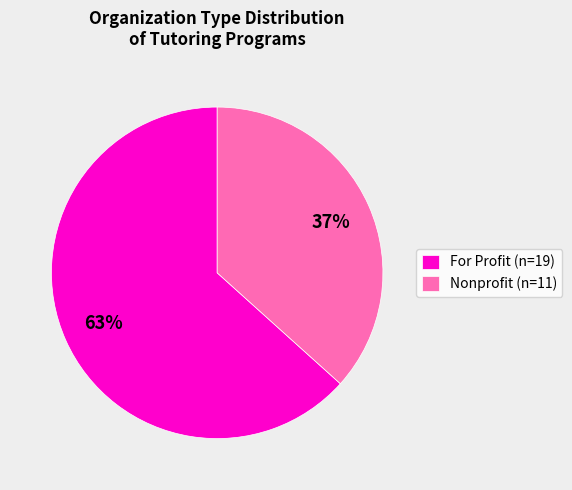

How many segments does this pie chart have?

2